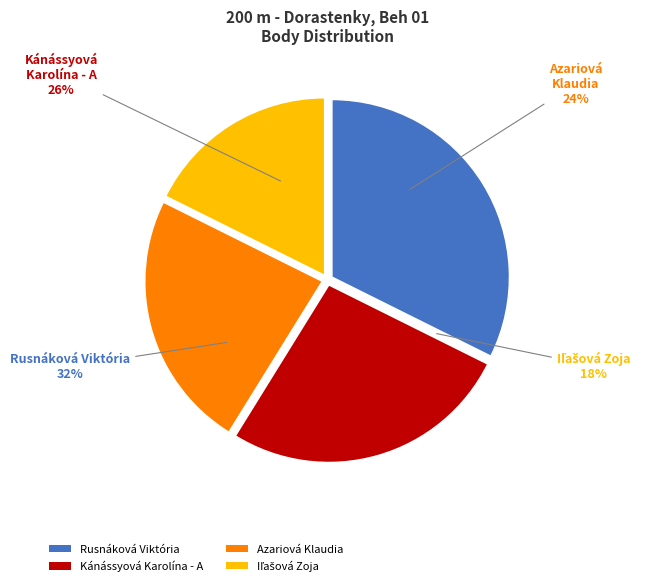

Is it true that Kánássyová Karolína - A is 19% of the pie?

False